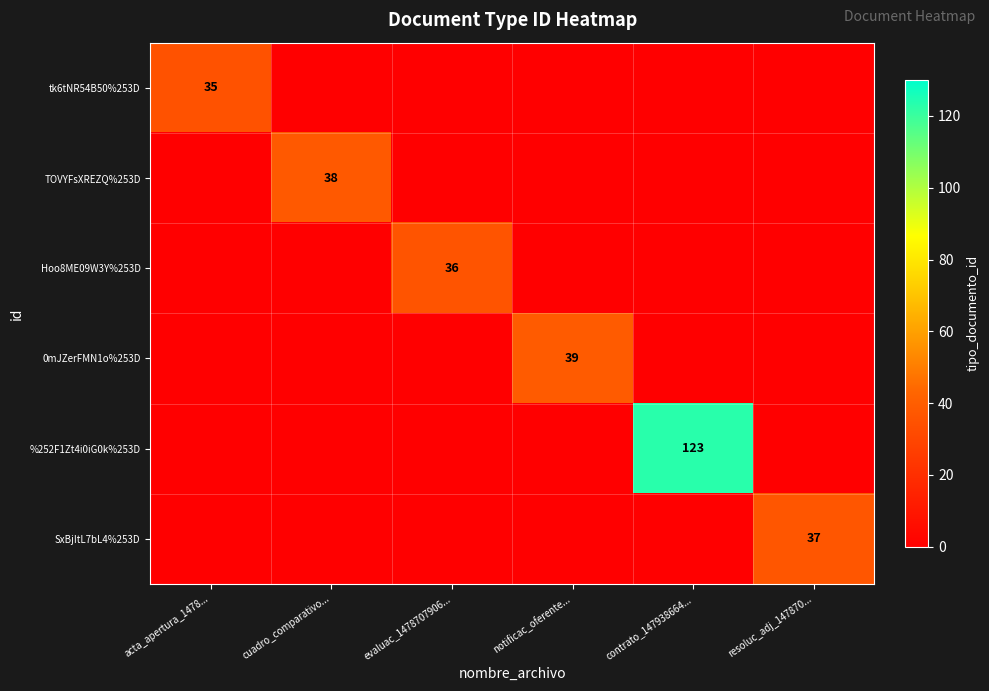

Is the value of %252F1Zt4i0iG0k%253D at resoluc_adj_147870... greater than the value of TOVYFsXREZQ%253D at acta_apertura_1478...?

No